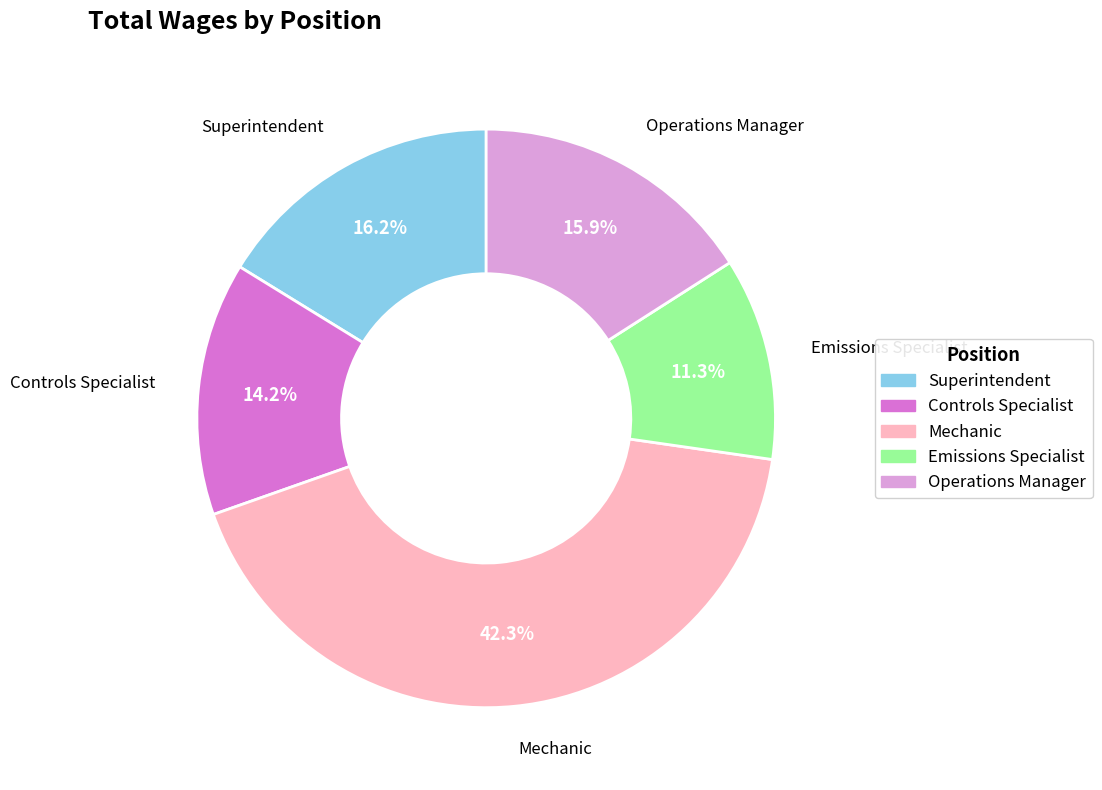

To the nearest percent, what is the combined percentage of Operations Manager and Controls Specialist?

30%